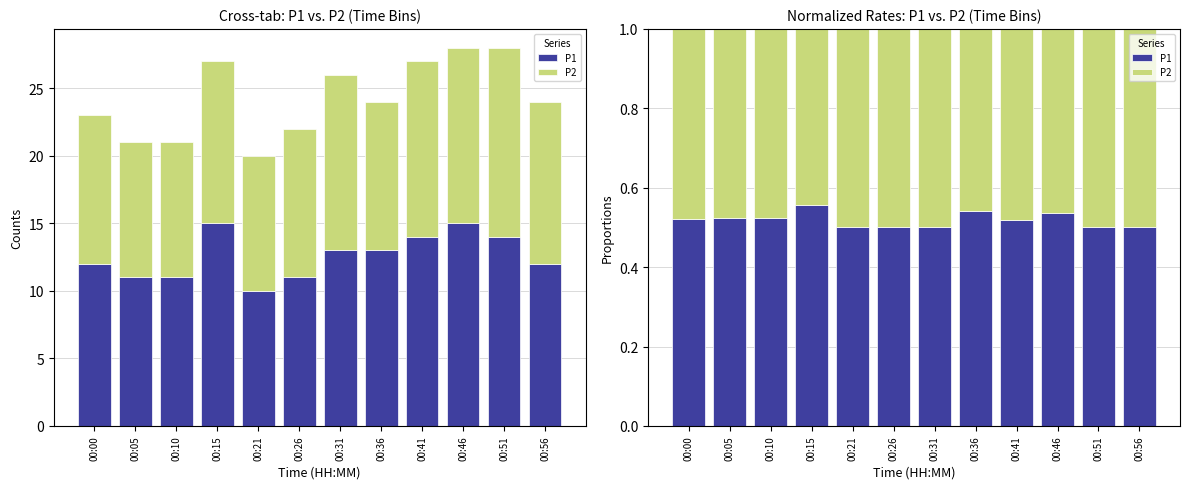

Which series changed the most between 00:31 and 00:51?

P1